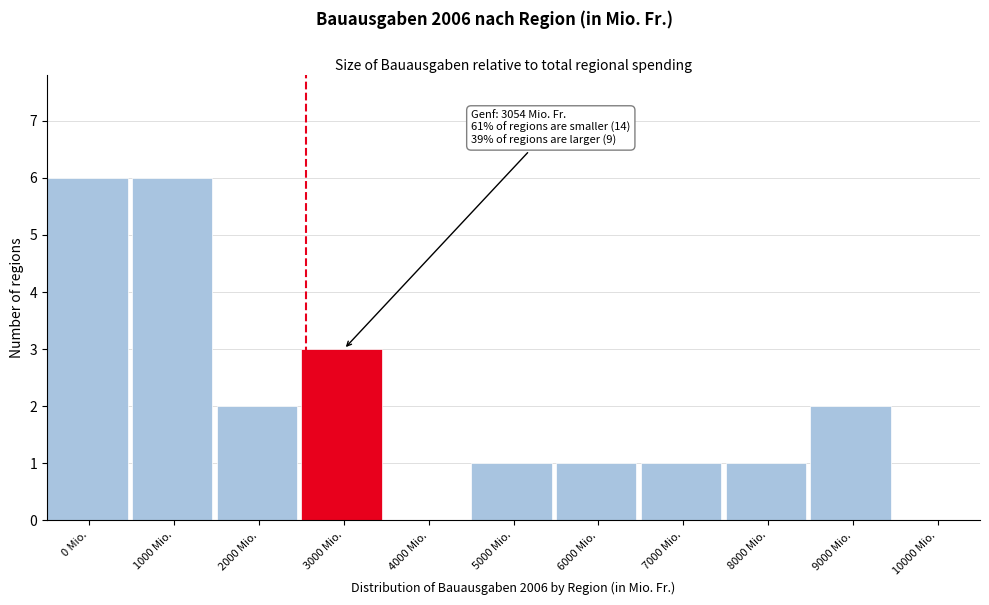

Reading right to left, transcribe all the data shown in this chart.

10000 Mio.=0	9000 Mio.=2	8000 Mio.=1	7000 Mio.=1	6000 Mio.=1	5000 Mio.=1	4000 Mio.=0	3000 Mio.=3	2000 Mio.=2	1000 Mio.=6	0 Mio.=6